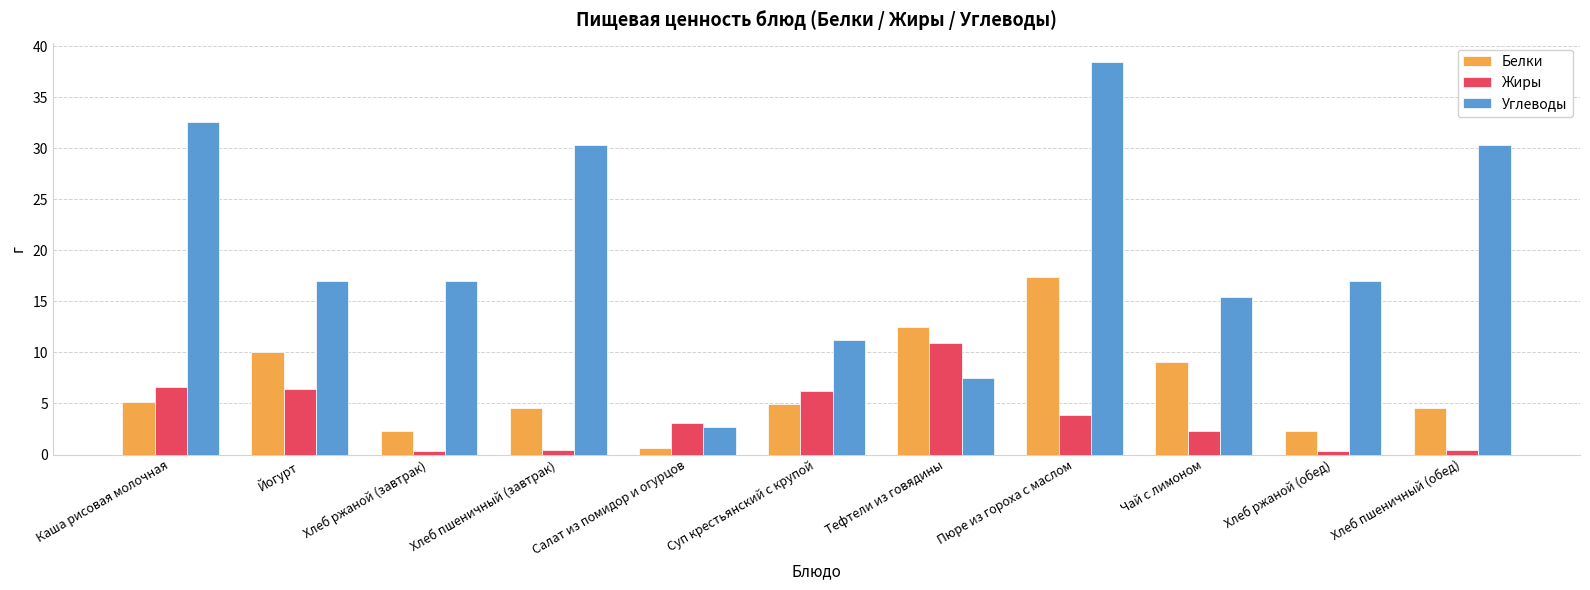

What is the minimum value shown in the chart?

0.3